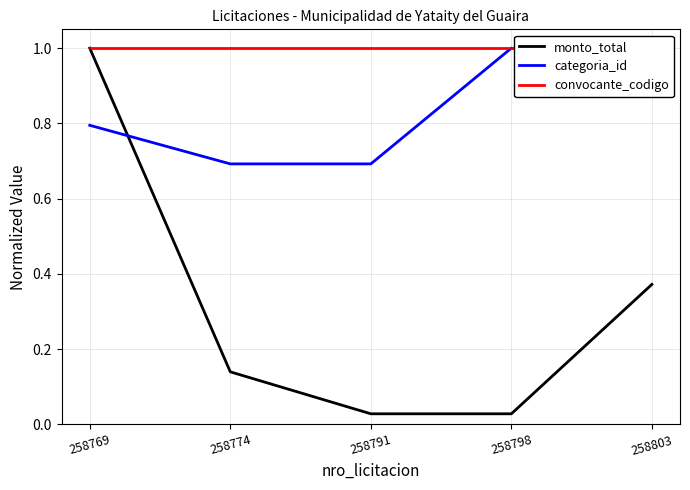

How many lines are shown in the chart?

3